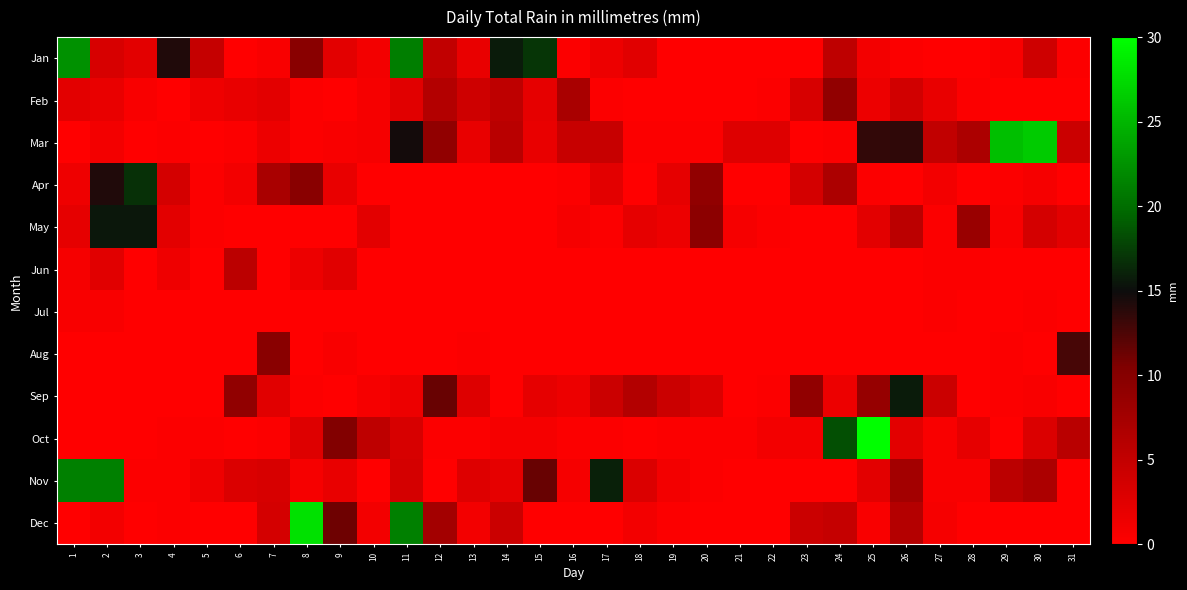

Reading left to right, extract all data points from this chart.

Jan: 1=22.4	2=3.3	3=2.3	4=14.2	5=4.8	6=0.0	7=0.5	8=9.7	9=2.3	10=1.0	11=21.1	12=5.1	13=1.8	14=15.8	15=17.0	16=0.2	17=1.5	18=2.5	19=0.0	20=0.0	21=0.0	22=0.0	23=0.0	24=5.3	25=1.0	26=0.2	27=0.0	28=0.0	29=0.5	30=4.1	31=0.2
Feb: 1=2.3	2=1.8	3=0.5	4=0.0	5=1.3	6=1.8	7=2.3	8=0.2	9=0.0	10=0.8	11=2.5	12=6.3	13=4.1	14=5.3	15=2.0	16=7.1	17=0.2	18=0.0	19=0.0	20=0.0	21=0.0	22=0.2	23=3.3	24=9.1	25=1.5	26=3.8	27=1.8	28=0.2	29=0.0	30=0.0	31=0.0
Mar: 1=0.0	2=1.0	3=0.0	4=0.2	5=0.0	6=0.2	7=1.5	8=0.2	9=0.5	10=0.8	11=14.7	12=9.1	13=1.8	14=5.8	15=1.8	16=4.6	17=4.6	18=0.2	19=0.2	20=0.2	21=2.8	22=2.8	23=0.0	24=0.2	25=13.5	26=13.7	27=5.1	28=6.9	29=25.6	30=26.4	31=4.3
Apr: 1=1.3	2=14.2	3=16.8	4=3.6	5=0.2	6=1.0	7=7.1	8=9.7	9=1.8	10=0.0	11=0.0	12=0.0	13=0.0	14=0.0	15=0.0	16=0.2	17=2.3	18=0.0	19=2.0	20=9.1	21=0.0	22=0.0	23=3.6	24=6.9	25=0.2	26=0.0	27=1.0	28=0.0	29=0.2	30=0.8	31=0.0
May: 1=2.0	2=15.5	3=15.5	4=2.3	5=0.2	6=0.0	7=0.0	8=0.0	9=0.0	10=2.3	11=0.0	12=0.0	13=0.0	14=0.0	15=0.0	16=0.8	17=0.2	18=2.0	19=1.5	20=9.4	21=0.8	22=0.2	23=0.0	24=0.0	25=2.3	26=5.6	27=0.2	28=8.4	29=0.5	30=3.6	31=2.3
Jun: 1=0.8	2=2.5	3=0.0	4=1.3	5=0.0	6=5.6	7=0.0	8=1.5	9=2.5	10=0.0	11=0.0	12=0.0	13=0.0	14=0.0	15=0.0	16=0.0	17=0.0	18=0.0	19=0.0	20=0.0	21=0.0	22=0.0	23=0.0	24=0.0	25=0.0	26=0.0	27=0.2	28=0.2	29=0.0	30=0.0	31=0.0
Jul: 1=0.5	2=0.5	3=0.0	4=0.0	5=0.0	6=0.0	7=0.0	8=0.0	9=0.0	10=0.0	11=0.0	12=0.0	13=0.0	14=0.0	15=0.0	16=0.0	17=0.0	18=0.0	19=0.0	20=0.0	21=0.0	22=0.0	23=0.0	24=0.0	25=0.0	26=0.0	27=0.2	28=0.0	29=0.0	30=0.2	31=0.0
Aug: 1=0.0	2=0.0	3=0.0	4=0.0	5=0.0	6=0.0	7=9.7	8=0.0	9=0.5	10=0.0	11=0.0	12=0.0	13=0.2	14=0.0	15=0.0	16=0.0	17=0.0	18=0.0	19=0.0	20=0.0	21=0.0	22=0.0	23=0.0	24=0.0	25=0.0	26=0.0	27=0.0	28=0.0	29=0.2	30=0.0	31=12.7
Sep: 1=0.0	2=0.0	3=0.0	4=0.0	5=0.0	6=9.1	7=2.5	8=0.2	9=0.0	10=0.8	11=1.5	12=11.4	13=2.8	14=0.0	15=2.0	16=1.5	17=4.3	18=6.3	19=4.3	20=3.0	21=0.0	22=0.2	23=9.1	24=1.5	25=8.6	26=15.8	27=4.3	28=0.0	29=0.2	30=0.5	31=0.0
Oct: 1=0.0	2=0.0	3=0.0	4=0.2	5=0.2	6=0.0	7=0.2	8=2.8	9=10.2	10=5.3	11=3.3	12=0.2	13=0.2	14=0.8	15=0.8	16=0.2	17=0.2	18=0.0	19=0.2	20=0.2	21=0.2	22=1.0	23=1.0	24=18.3	25=33.8	26=2.3	27=0.5	28=2.0	29=0.0	30=3.0	31=5.8
Nov: 1=21.3	2=21.3	3=0.2	4=0.2	5=1.3	6=3.0	7=3.3	8=0.8	9=1.8	10=0.0	11=3.6	12=0.0	13=2.8	14=2.0	15=11.4	16=0.8	17=16.0	18=3.0	19=1.0	20=0.2	21=0.0	22=0.0	23=0.0	24=0.0	25=2.3	26=7.6	27=0.5	28=0.5	29=5.6	30=6.9	31=0.0
Dec: 1=0.0	2=1.0	3=0.0	4=0.2	5=0.0	6=0.0	7=3.6	8=27.9	9=11.2	10=1.0	11=21.3	12=7.6	13=1.0	14=4.3	15=0.0	16=0.0	17=0.0	18=1.0	19=0.2	20=0.0	21=0.0	22=0.0	23=4.3	24=4.8	25=0.5	26=6.1	27=0.8	28=0.0	29=0.0	30=0.0	31=0.0